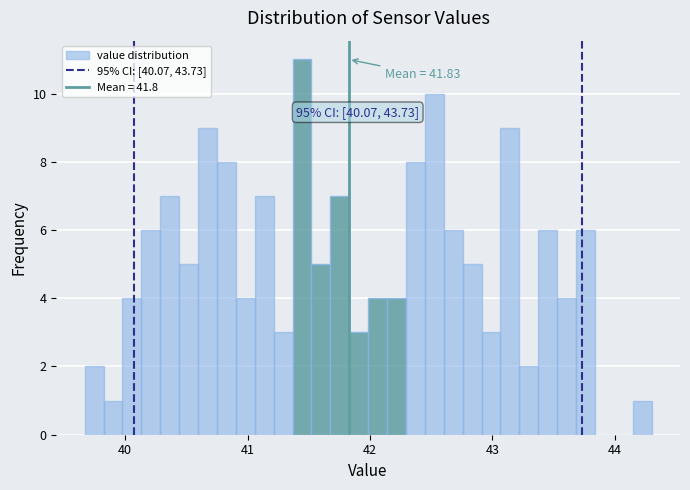

Around what value on the x-axis is the tallest bar? Give the approximate position of its centre, as read against the axis.

41.4